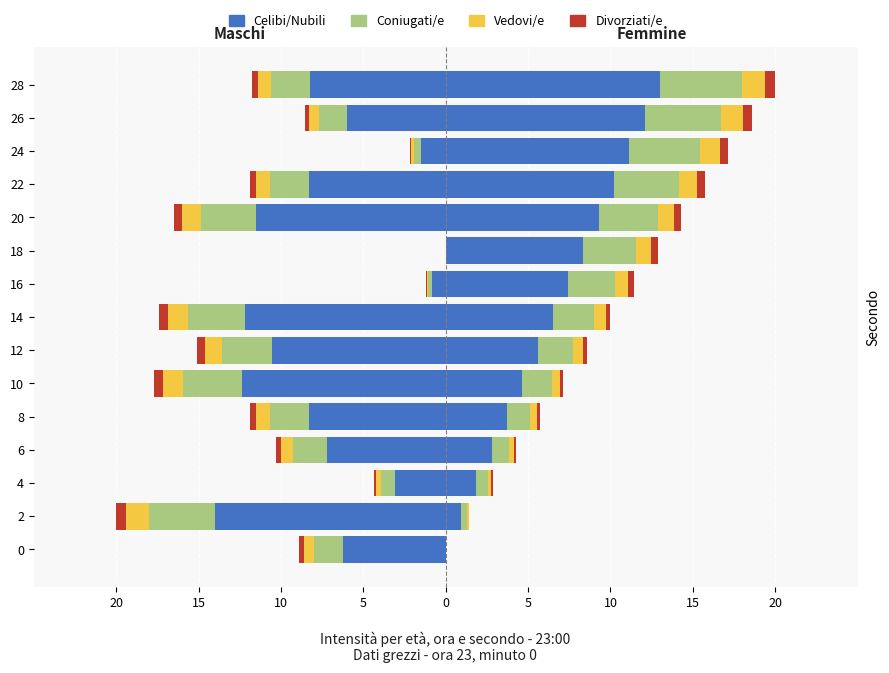

What value does the Celibi/Nubili series have at 6?

-7.2